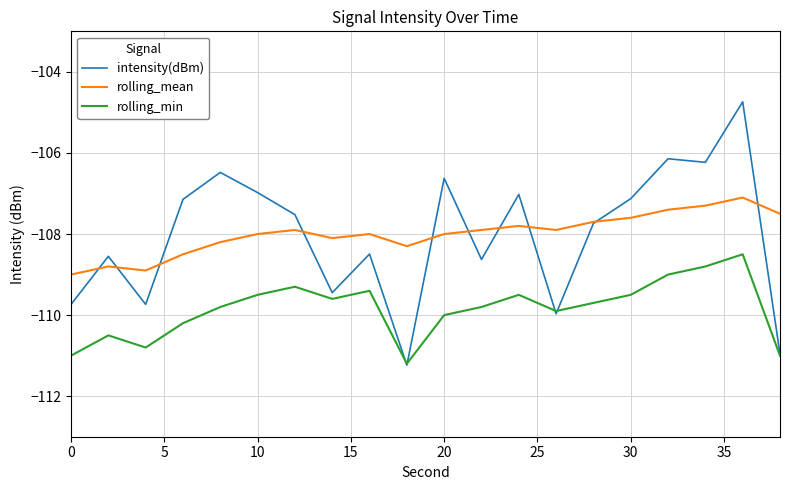

True or false: rolling_min and rolling_mean intersect in this chart.

False